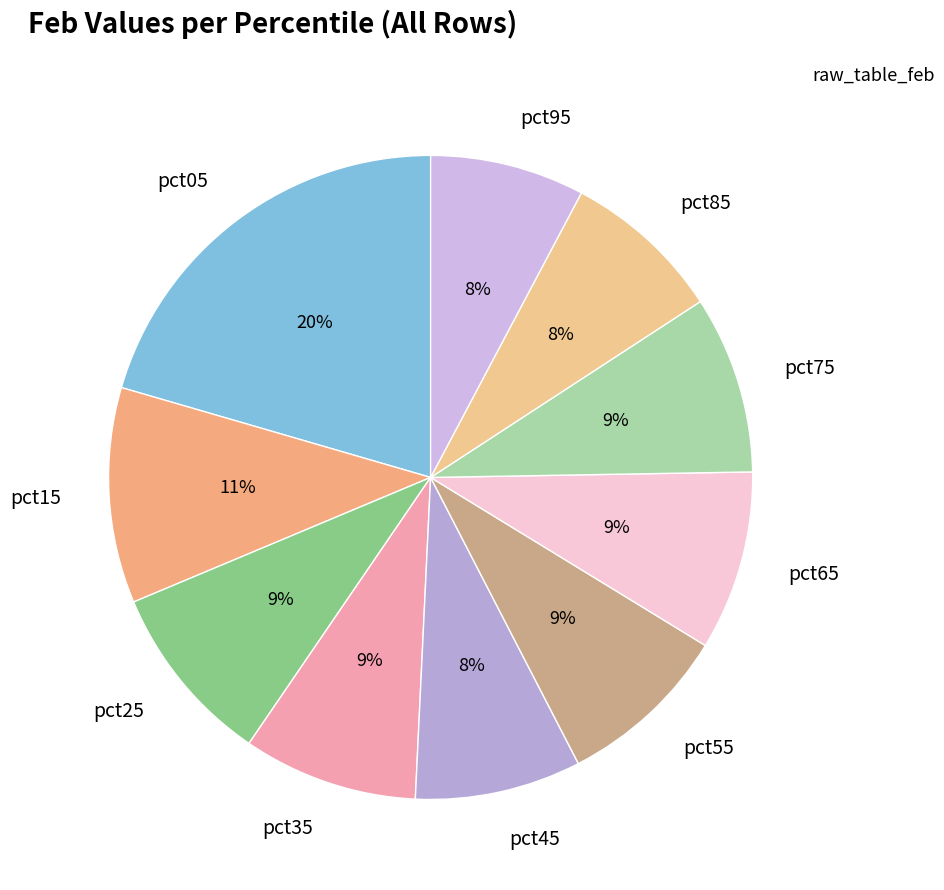

Which category has the biggest portion of the pie?

pct05